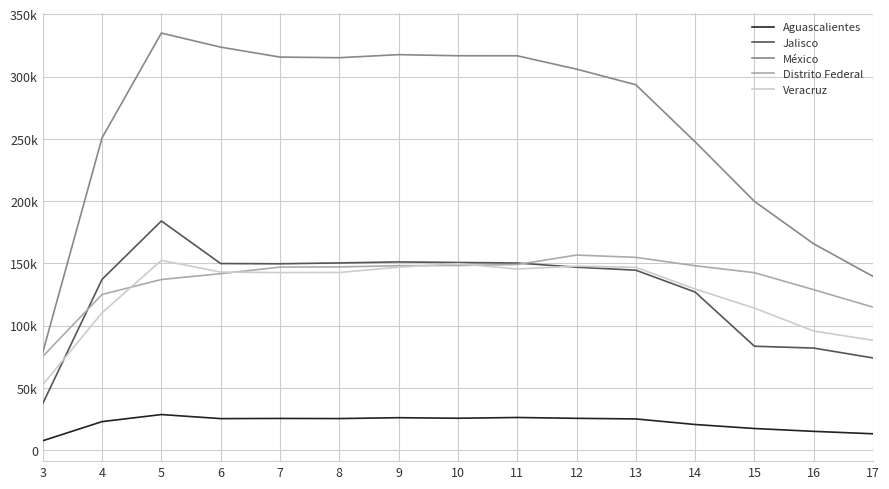

Which category has the lowest value in the Jalisco series?

3